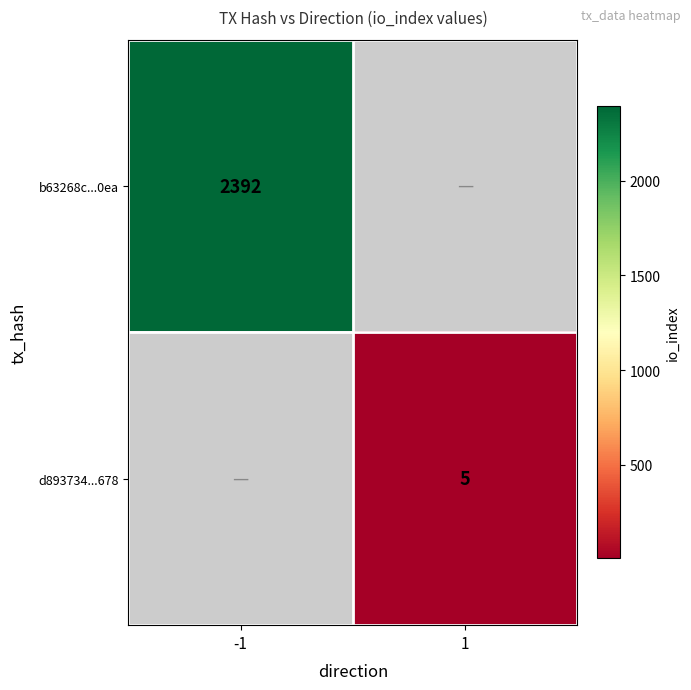

The value of b63268c...0ea at -1 is 2392. True or false?

True